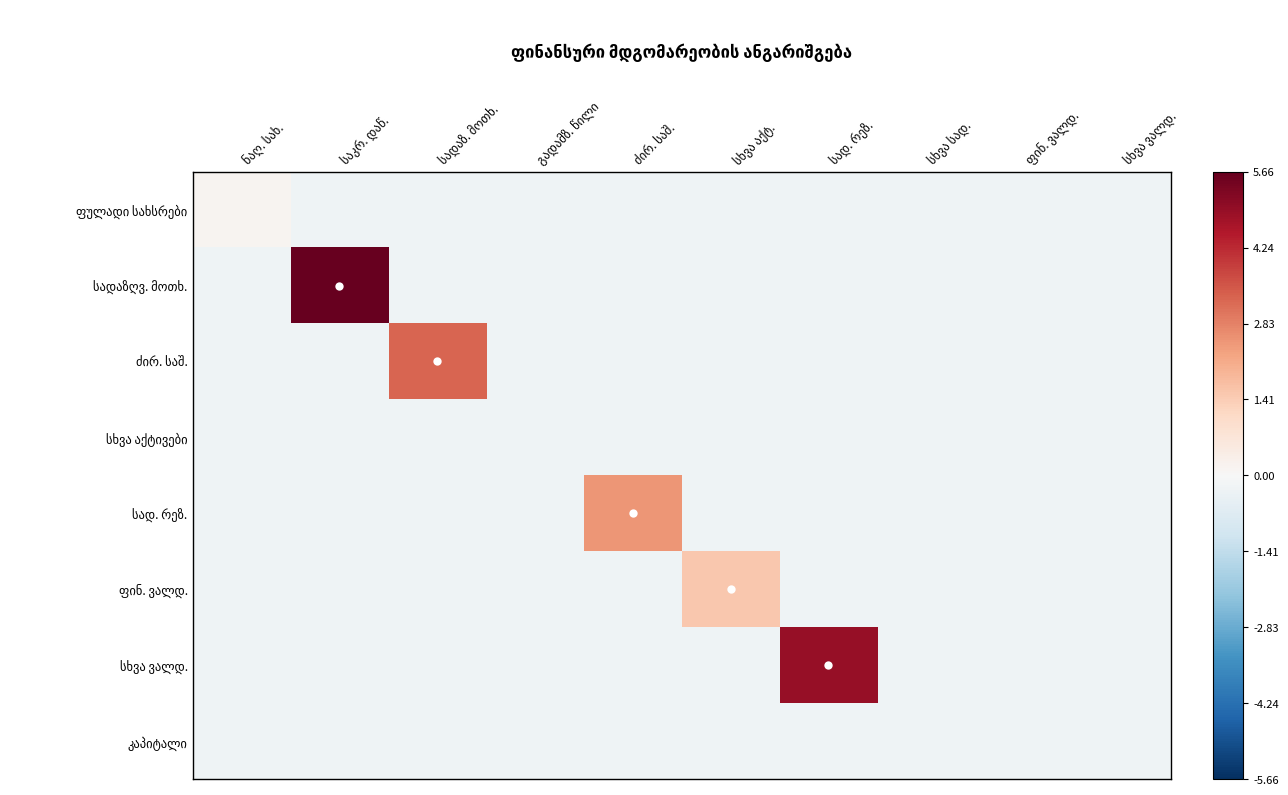

What is the total value across all series at ძირ. საშ.?

0.8